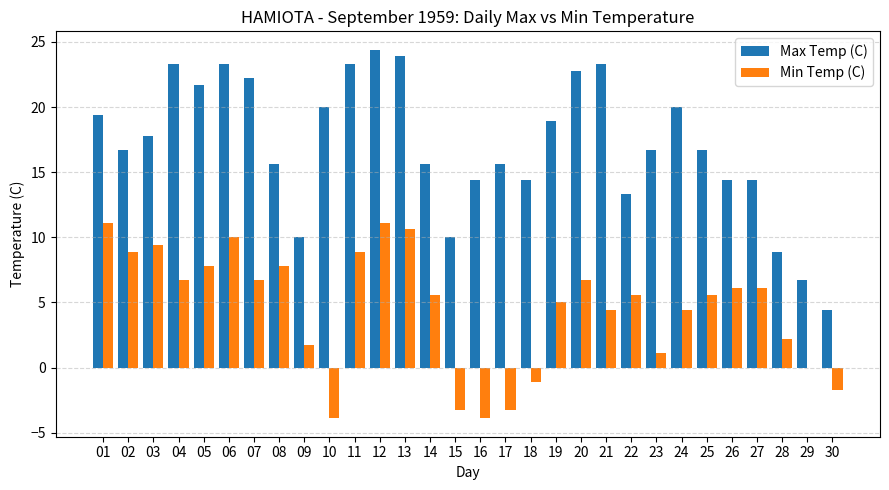

Is the value of Min Temp (C) at 19 greater than the value of Max Temp (C) at 14?

No